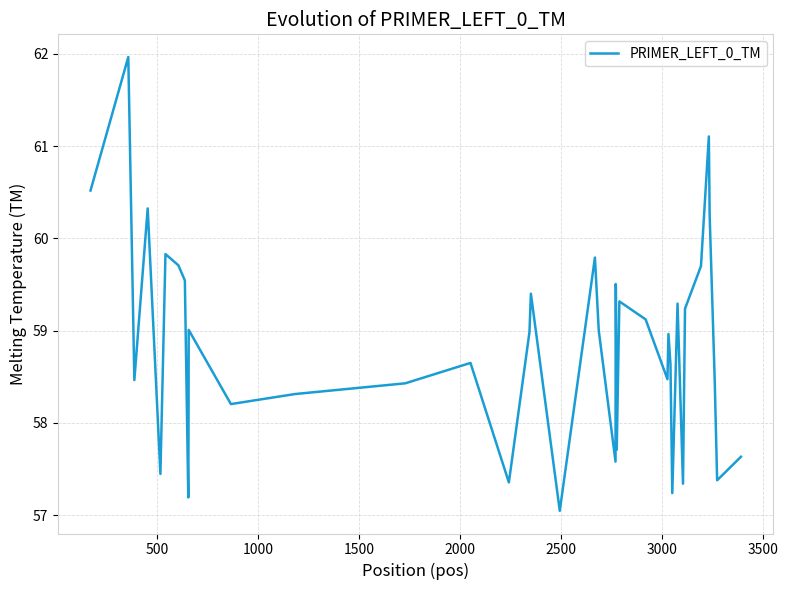

What is the maximum value shown in the chart?

62.0